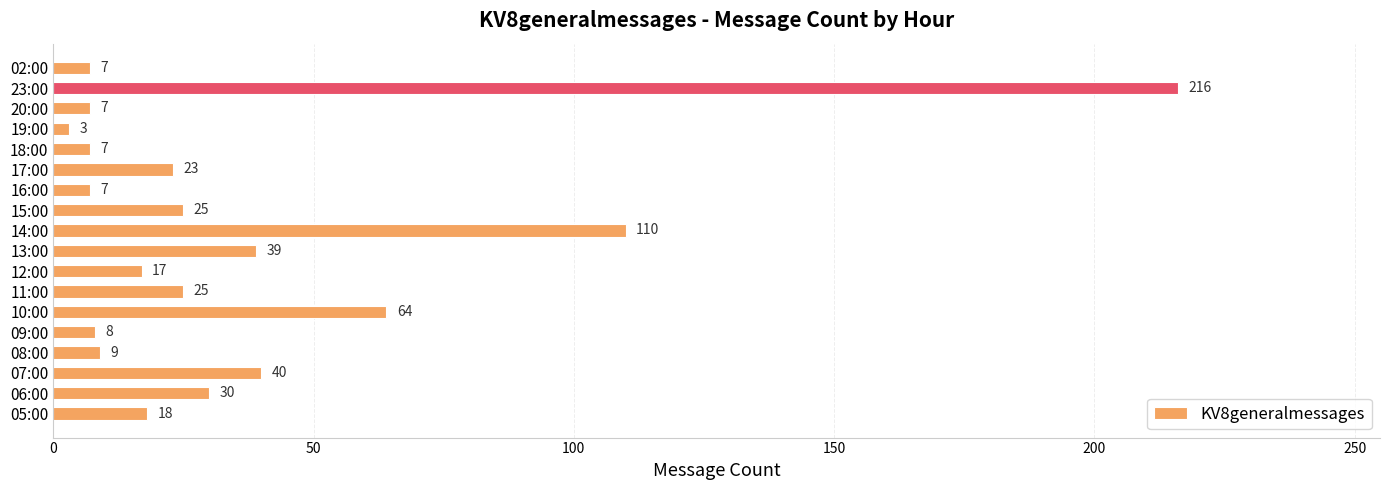

Which label corresponds to the smallest value in the chart?

19:00